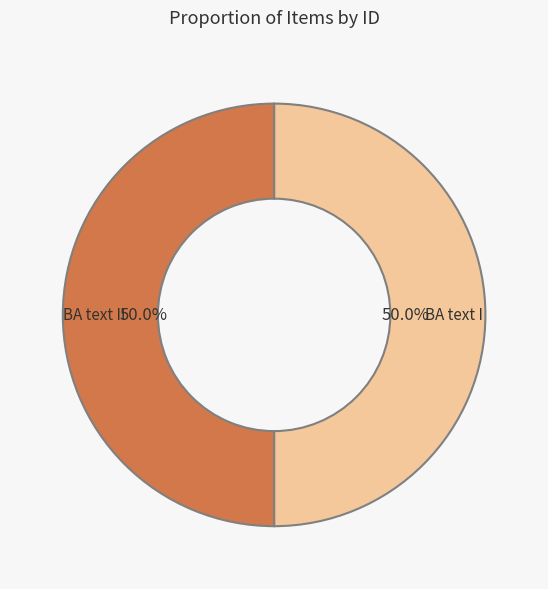

Count the number of slices in the pie.

2